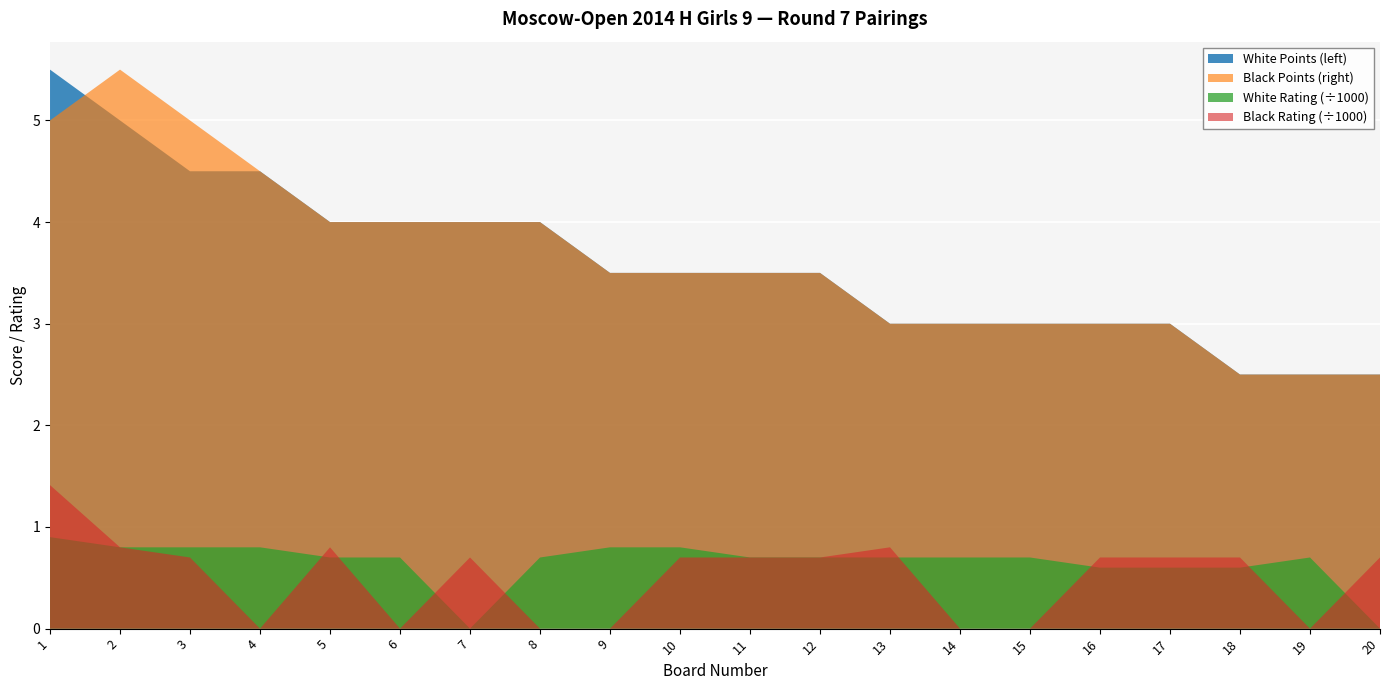

Reading left to right, what are all the values shown in this chart?

White Points (left): 5.5	5.0	4.5	4.5	4.0	4.0	4.0	4.0	3.5	3.5	3.5	3.5	3.0	3.0	3.0	3.0	3.0	2.5	2.5	2.5
Black Points (right): 5.0	5.5	5.0	4.5	4.0	4.0	4.0	4.0	3.5	3.5	3.5	3.5	3.0	3.0	3.0	3.0	3.0	2.5	2.5	2.5
White Rating: 900.0	800.0	800.0	800.0	700.0	700.0	0.0	700.0	800.0	800.0	700.0	700.0	700.0	700.0	700.0	600.0	600.0	600.0	700.0	0.0
Black Rating: 1412.0	800.0	700.0	0.0	800.0	0.0	700.0	0.0	0.0	700.0	700.0	700.0	800.0	0.0	0.0	700.0	700.0	700.0	0.0	700.0